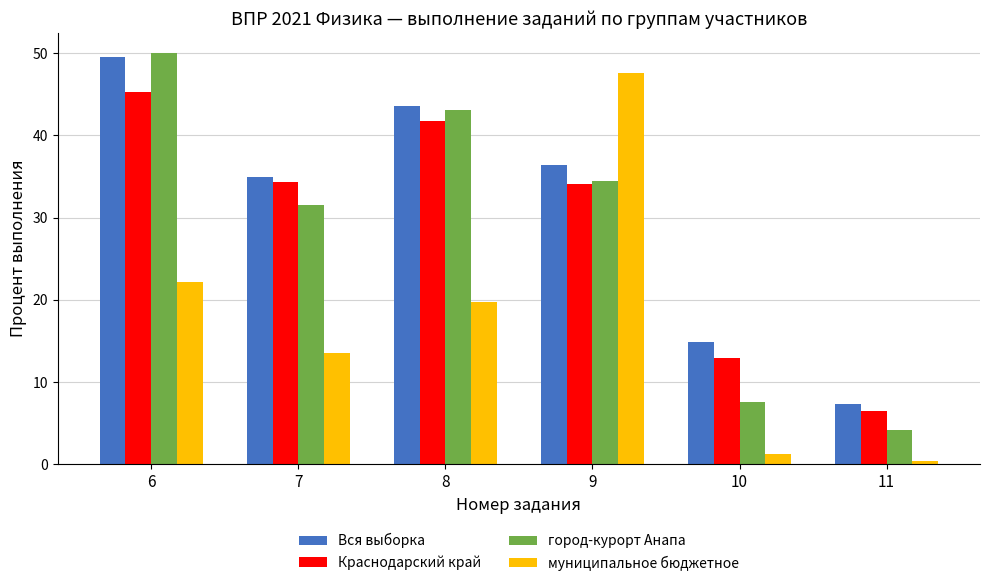

At how many categories does at least one series exceed 28?

4